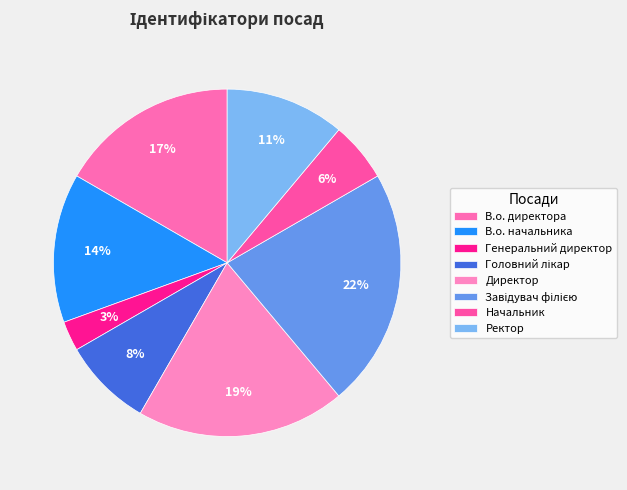

To the nearest percent, what percentage of the pie is В.о. директора?

17%